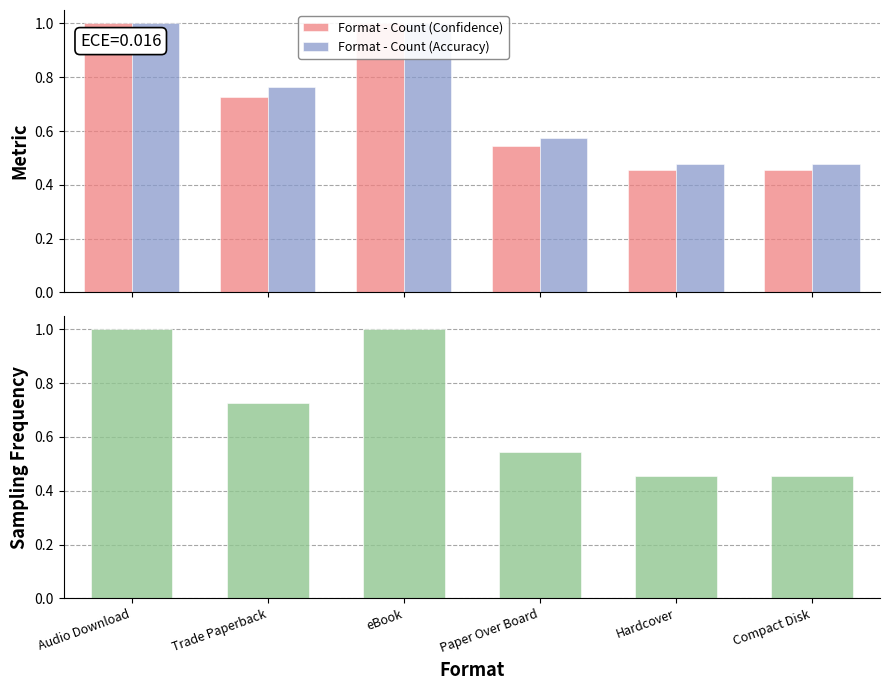

Reading left to right, list all the values displayed in this chart.

Format - Count (Confidence): Audio Download=1.0	Trade Paperback=0.7	eBook=1.0	Paper Over Board=0.5	Hardcover=0.5	Compact Disk=0.5
Format - Count (Accuracy): Audio Download=1.0	Trade Paperback=0.8	eBook=1.0	Paper Over Board=0.6	Hardcover=0.5	Compact Disk=0.5
Sampling Frequency: Audio Download=1.0	Trade Paperback=0.7	eBook=1.0	Paper Over Board=0.5	Hardcover=0.5	Compact Disk=0.5